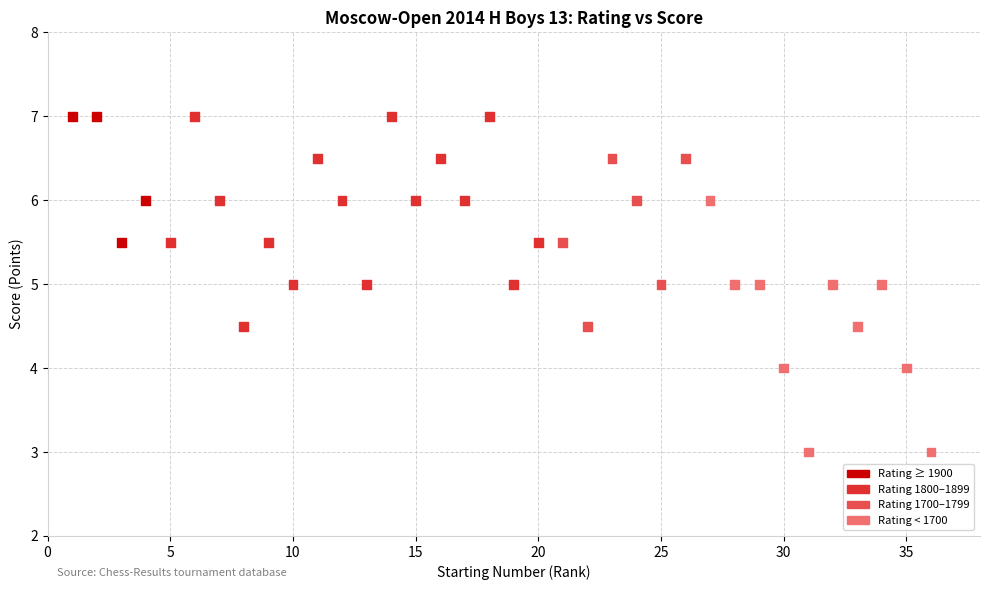

What is the range of X values (max minus min)?

35.0